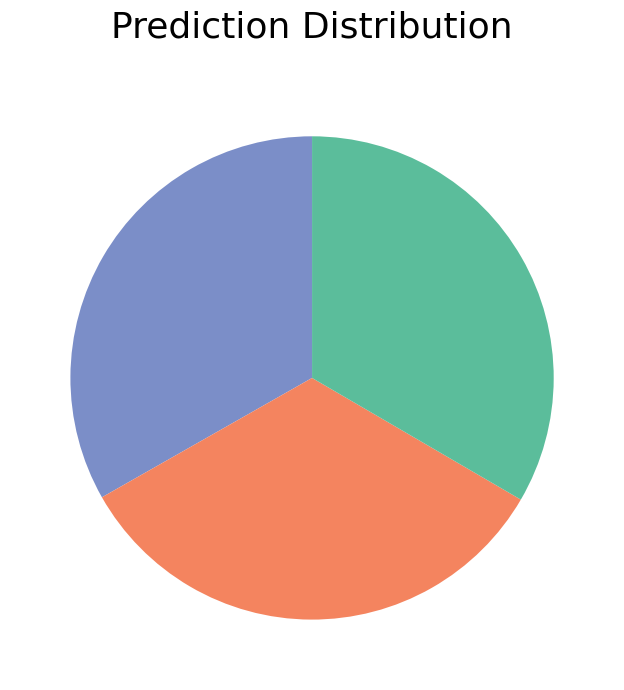

Count the number of slices in the pie.

3